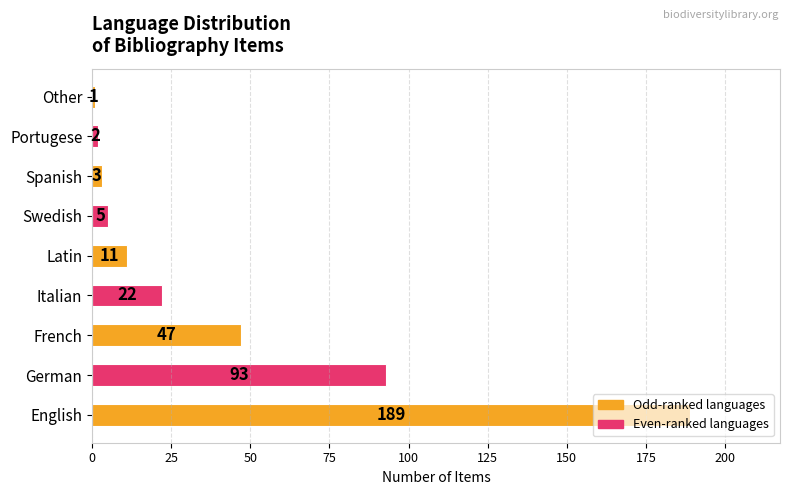

Is it true that the value at Italian is 7?

False